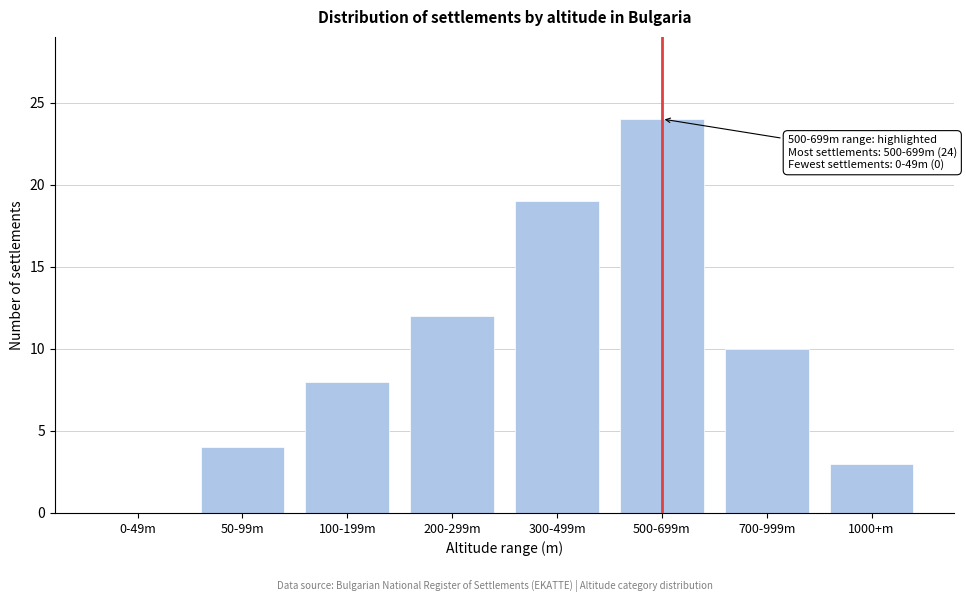

Reading left to right, transcribe all the data shown in this chart.

0-49m=0	50-99m=4	100-199m=8	200-299m=12	300-499m=19	500-699m=24	700-999m=10	1000+m=3